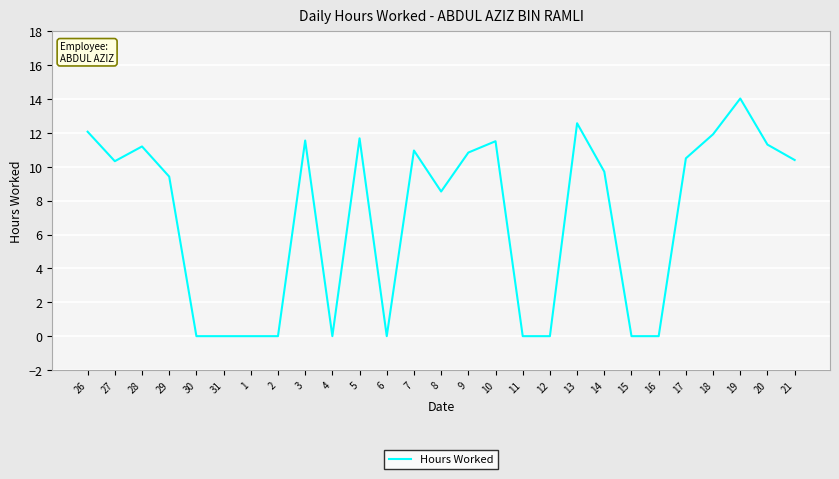

Is it true that the value at 4 is 6.1?

False